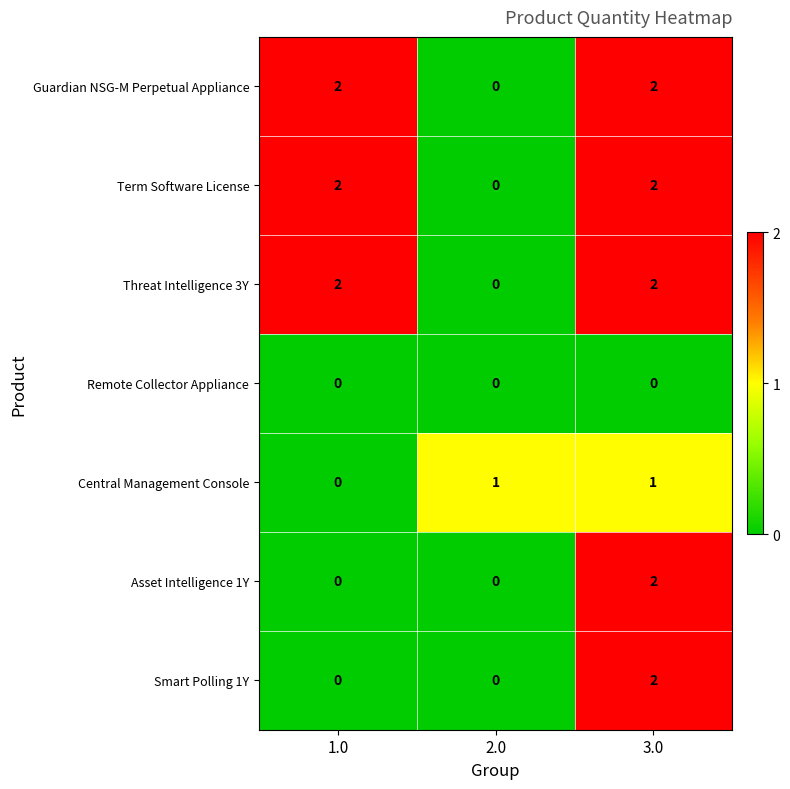

Which category has the lowest value in the Threat Intelligence 3Y series?

2.0